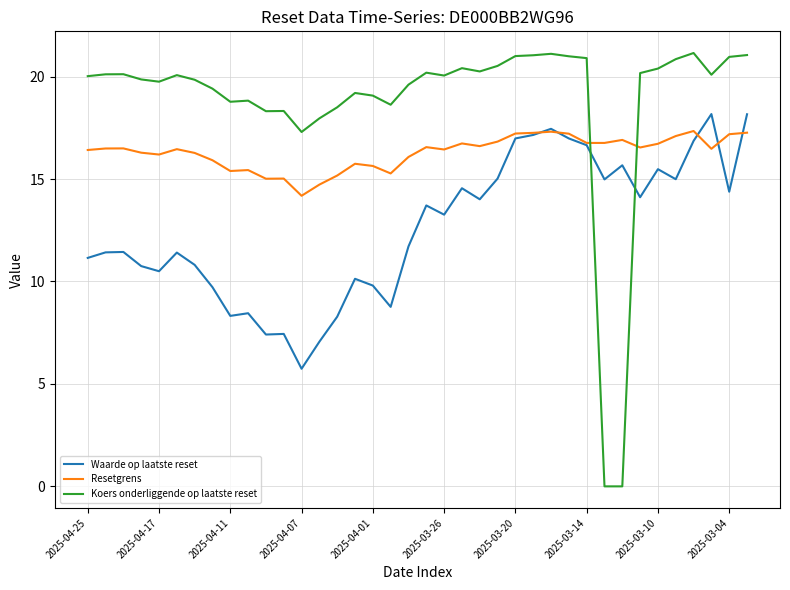

Which series has the largest range (max minus min)?

Koers onderliggende op laatste reset